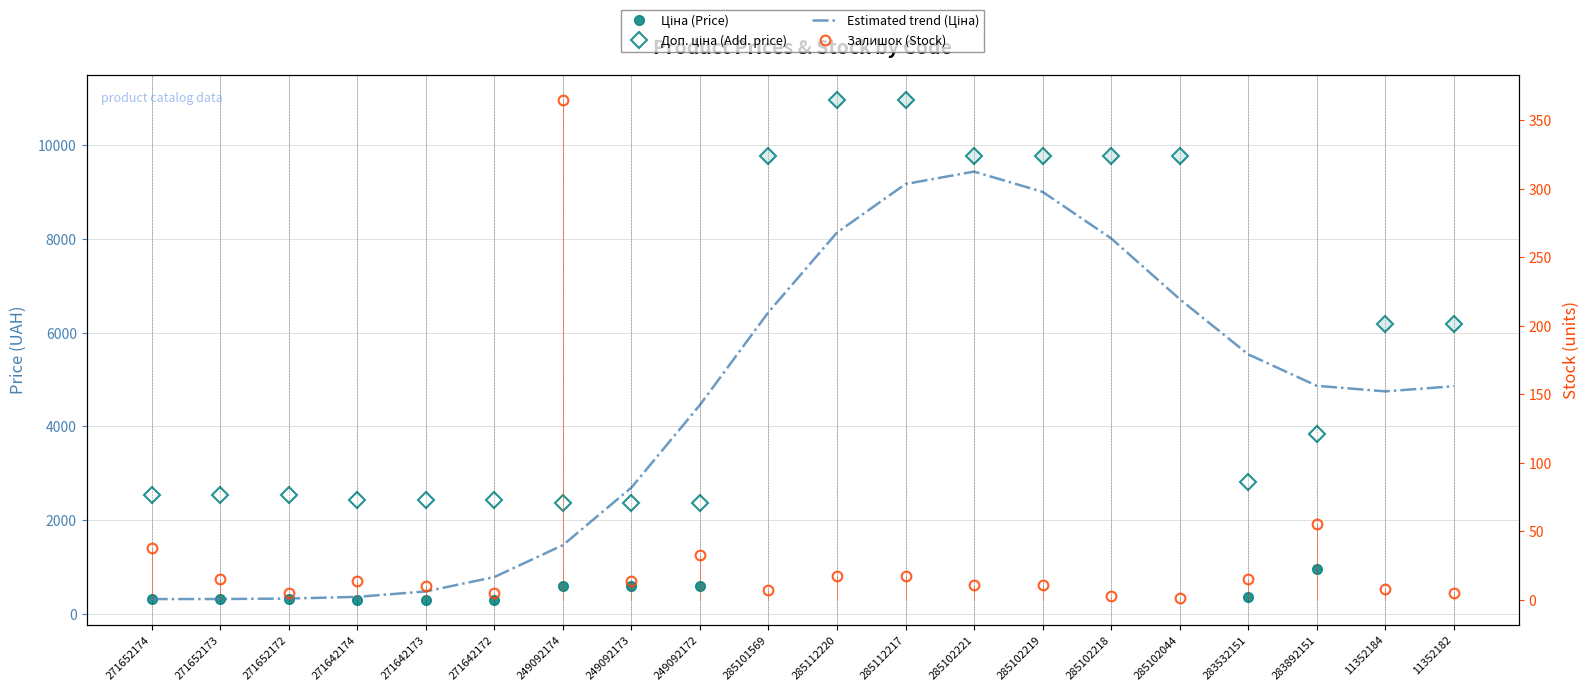

What is the difference between the second highest and second lowest values in the Ціна (Price) series?

10660.3